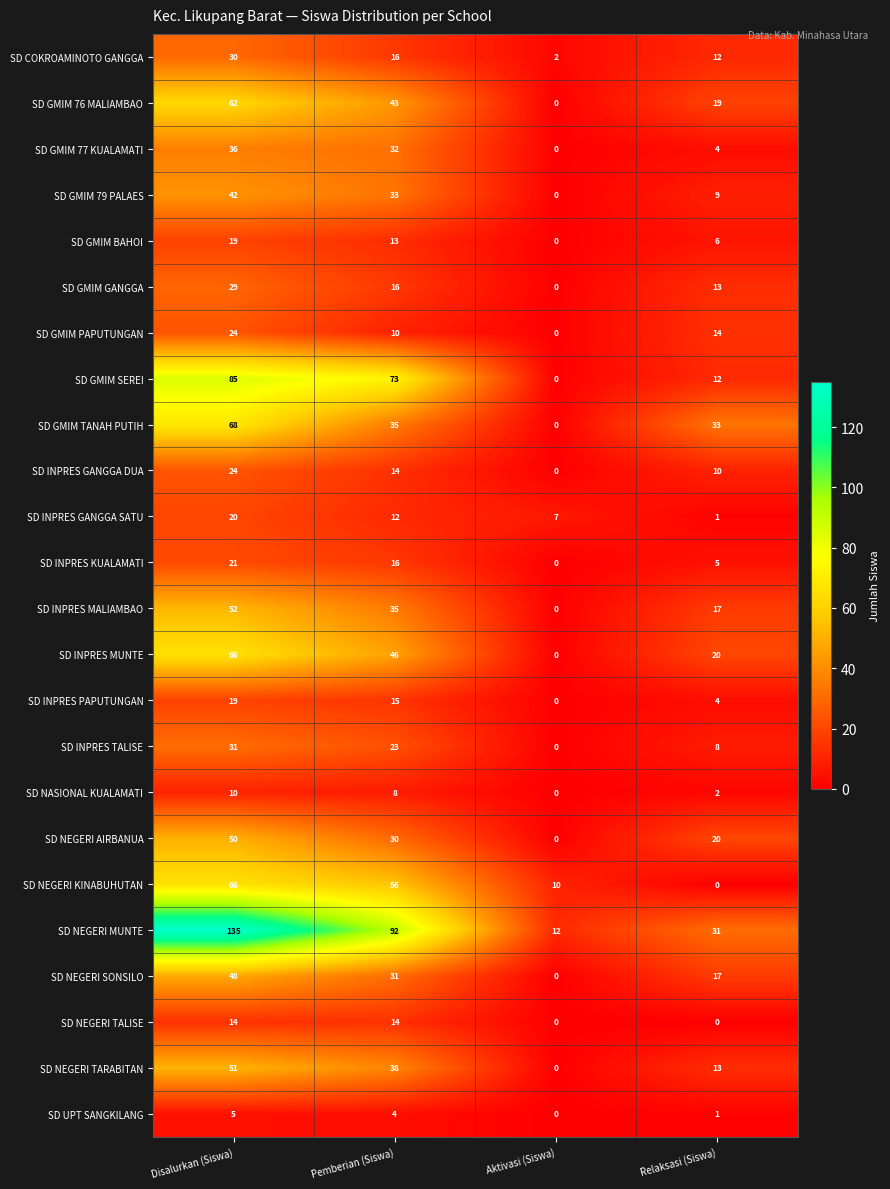

What is the difference between the second highest and minimum values in the SD NEGERI TALISE series?

14